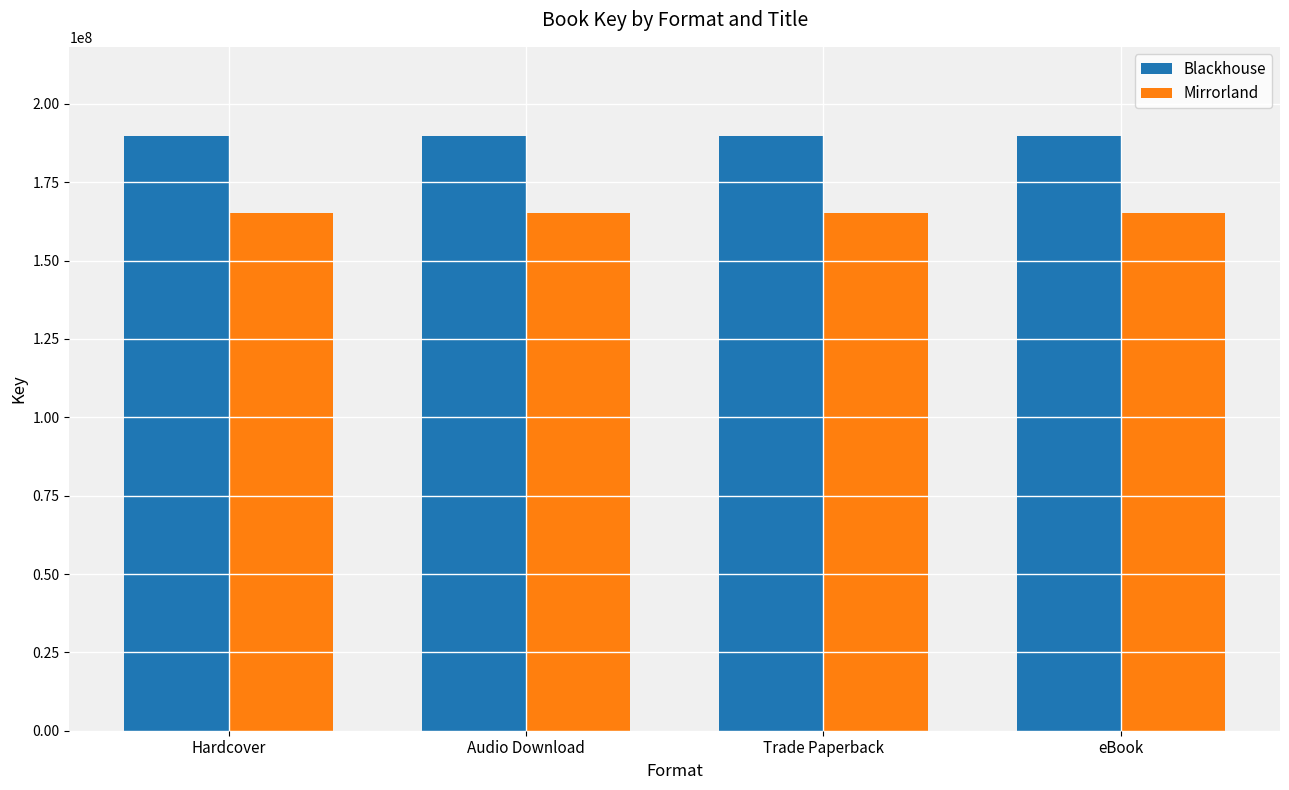

What is the greatest value displayed?

189750700